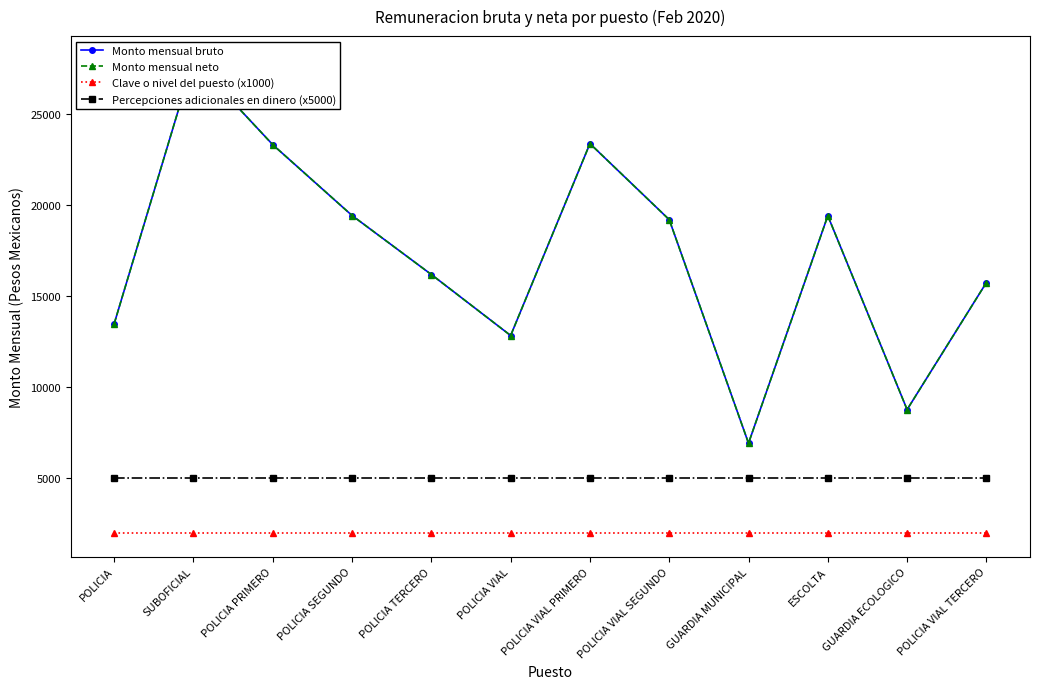

Which label corresponds to the smallest value in the chart?

POLICIA